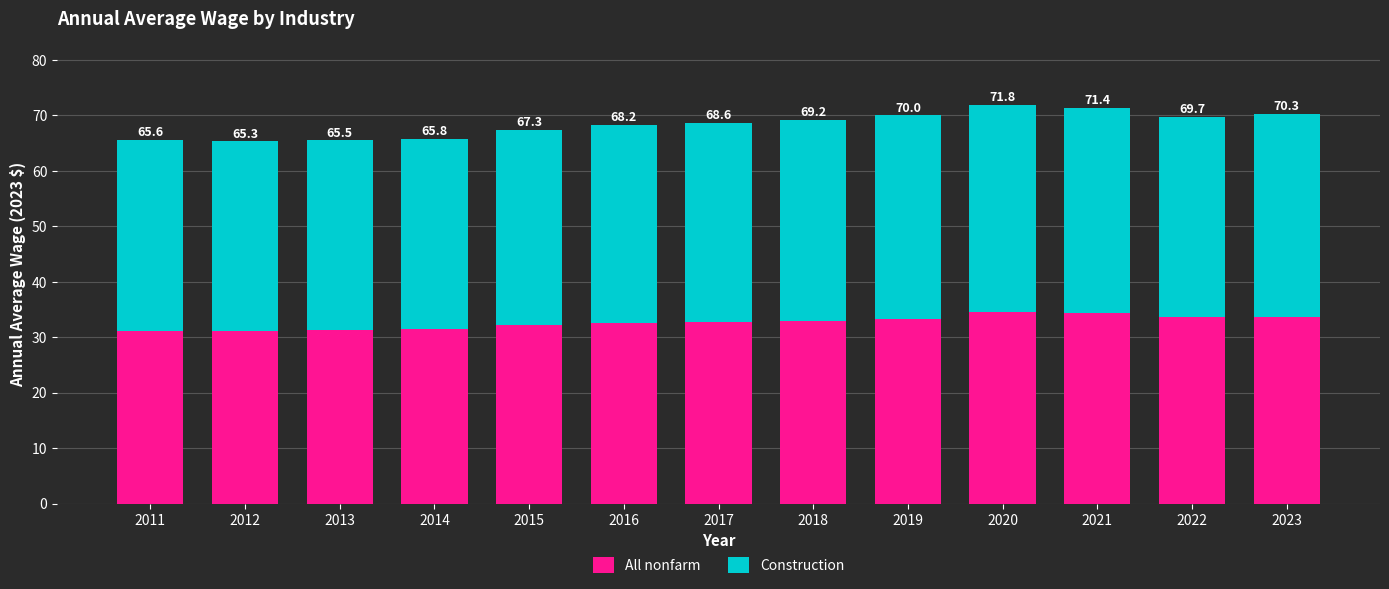

What are all the series names shown in the legend?

All nonfarm, Construction